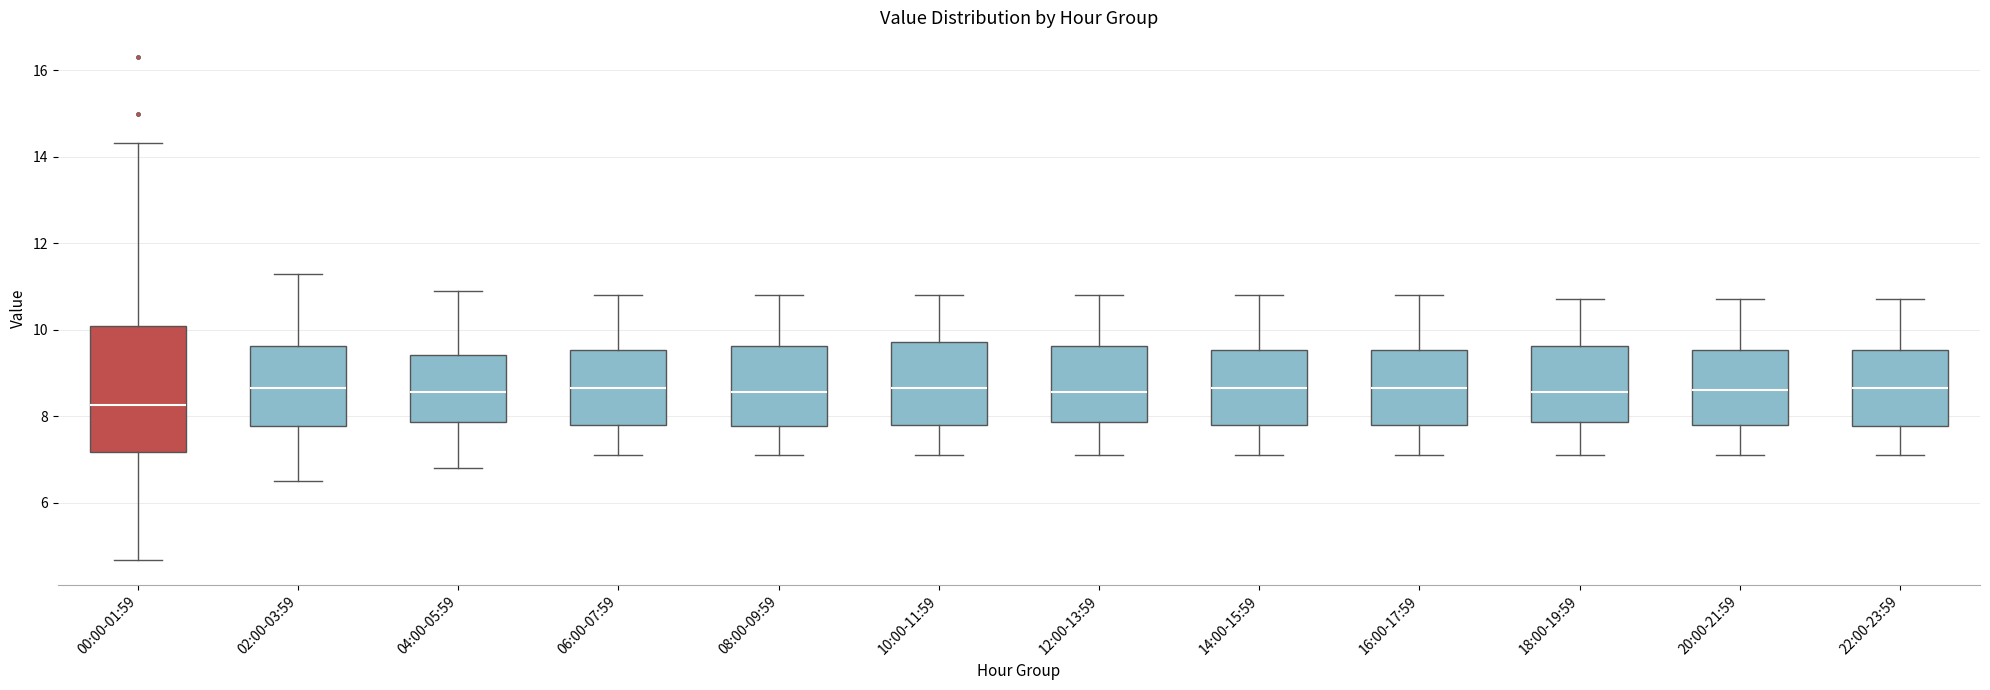

Which box has the lowest median line?

00:00-01:59